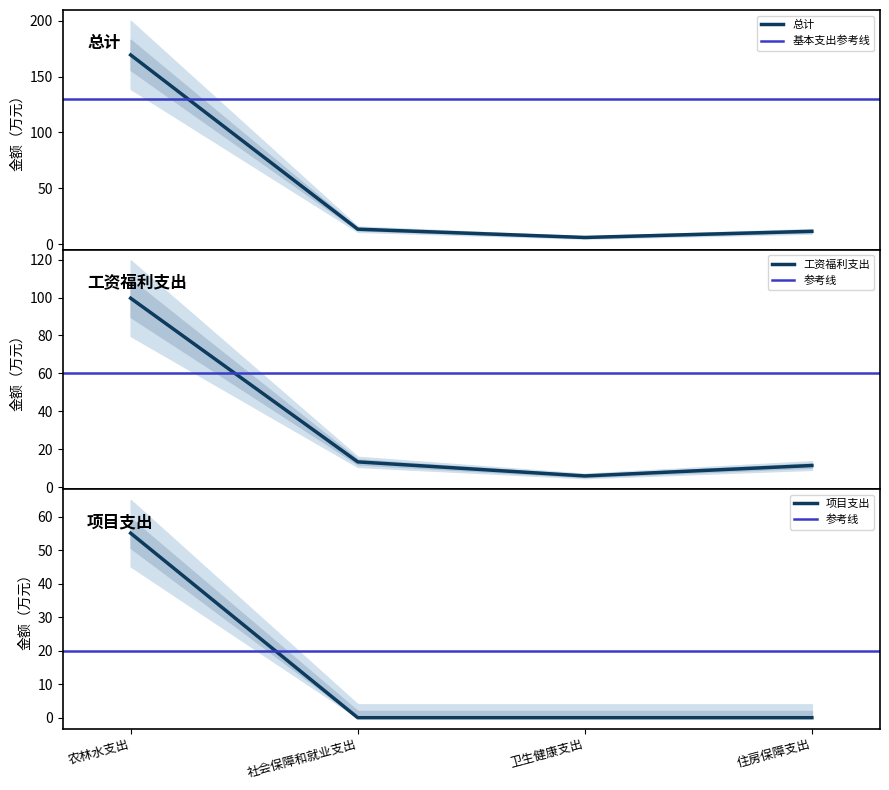

Does the chart have visible grid lines?

No